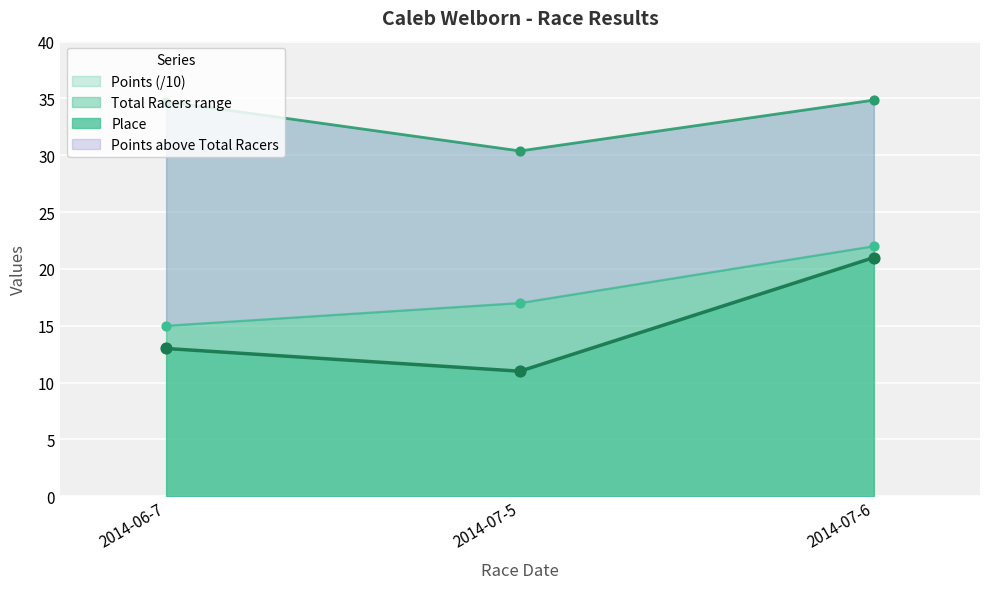

What is the total value across all series at 2014-07-6?

77.8